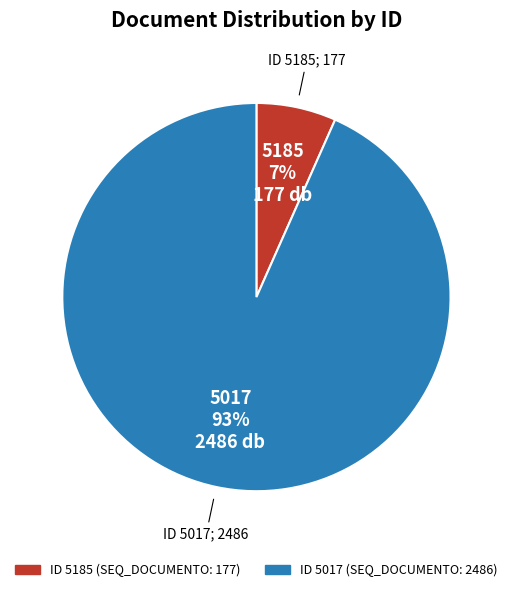

To the nearest percent, what is the average slice percentage?

50%